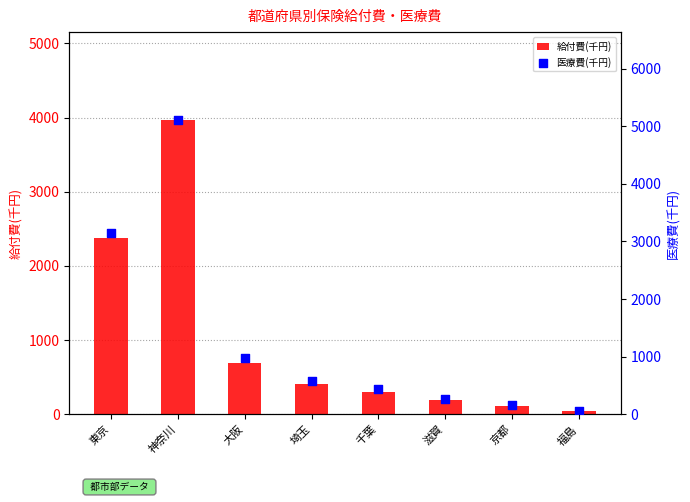

What is the total value across all series at 滋賀?

450.8